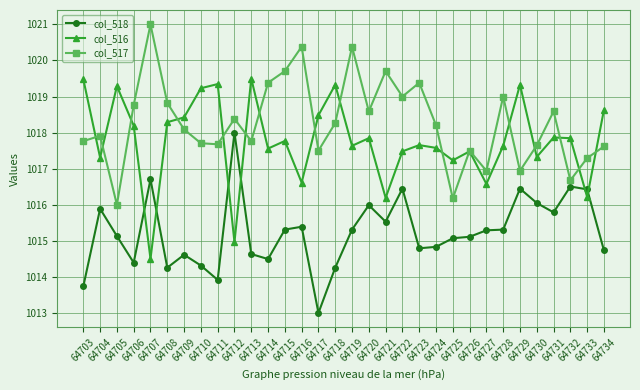

True or false: col_517 has more than 2 interior local peaks.

True